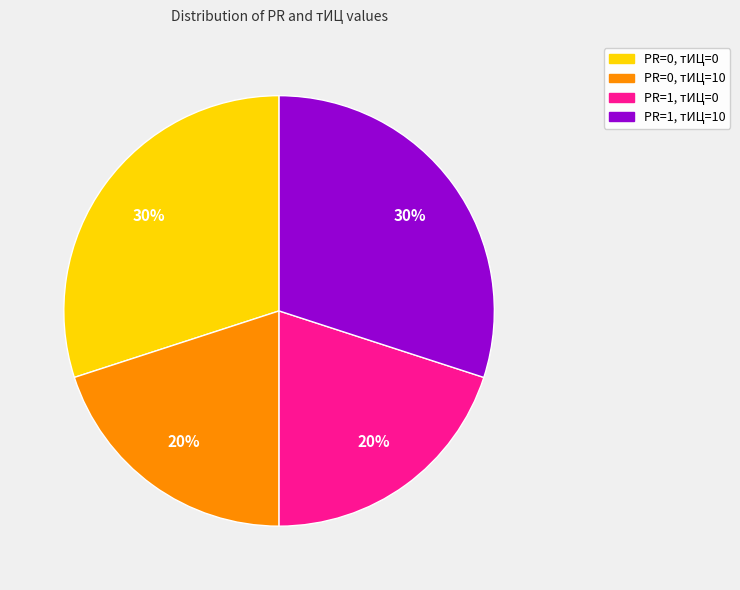

To the nearest percent, what is the average slice percentage?

25%